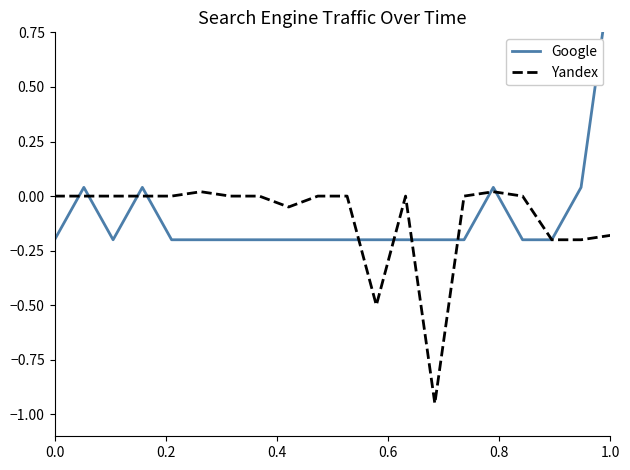

True or false: Google and Yandex intersect in this chart.

True